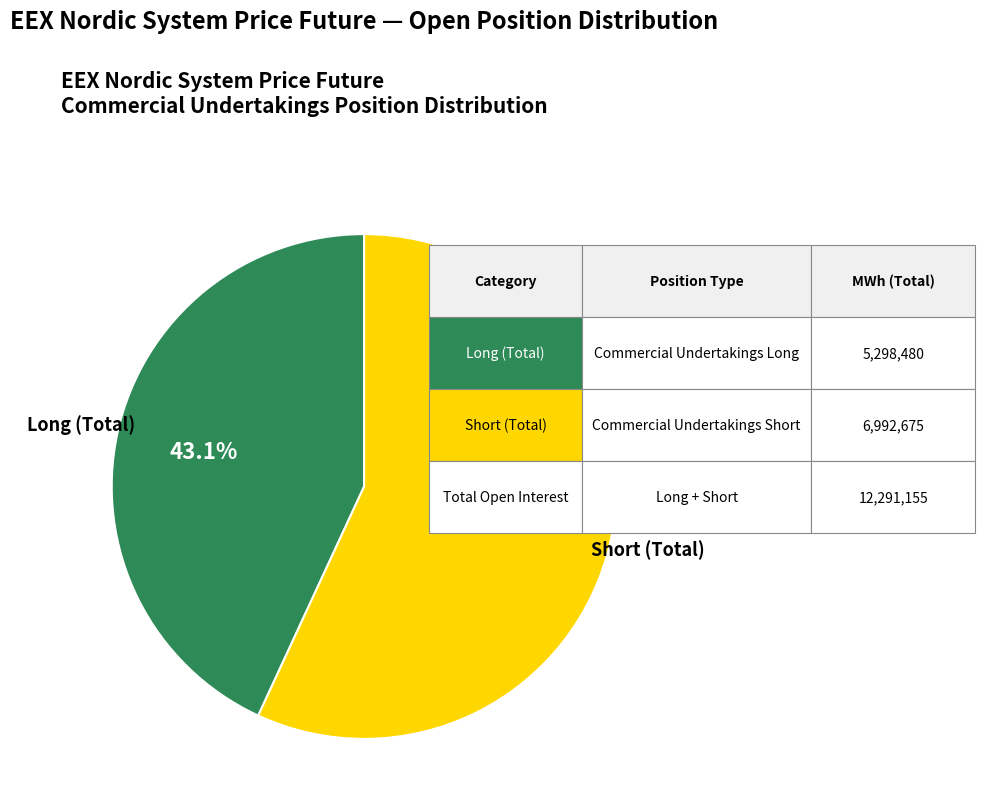

Does any single category account for the majority?

Yes